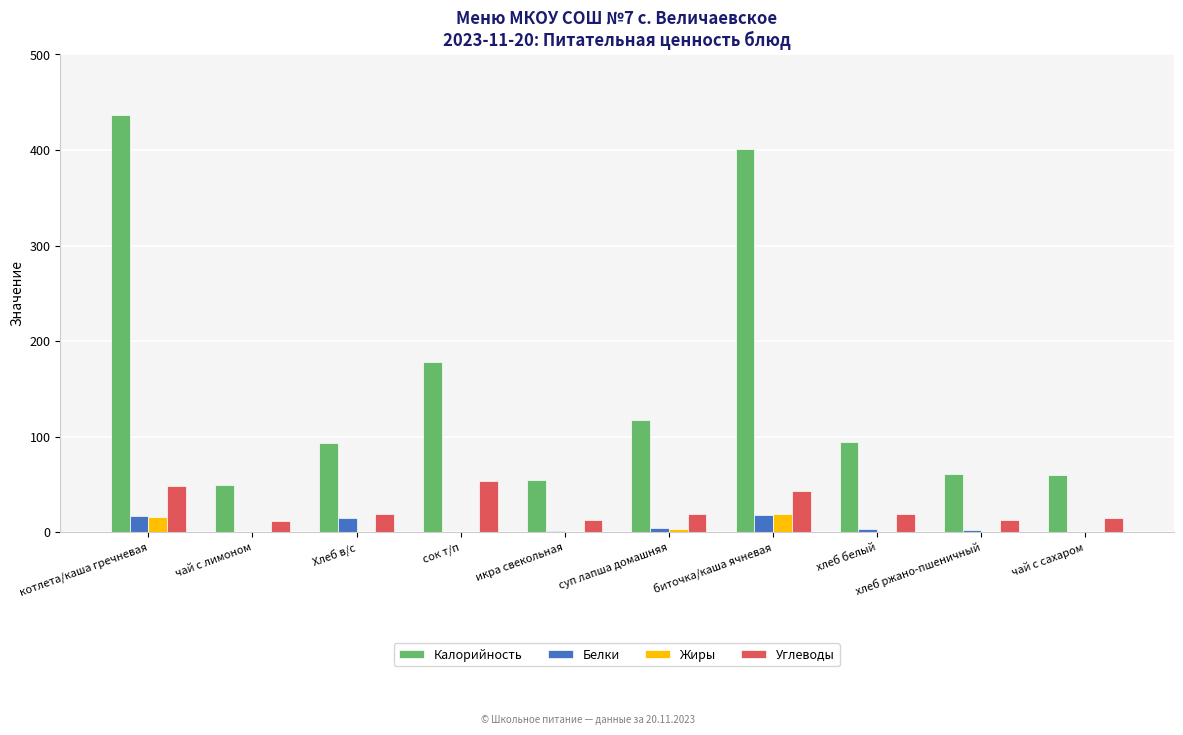

The value of Калорийность at Хлеб в/с is 93.5. True or false?

True